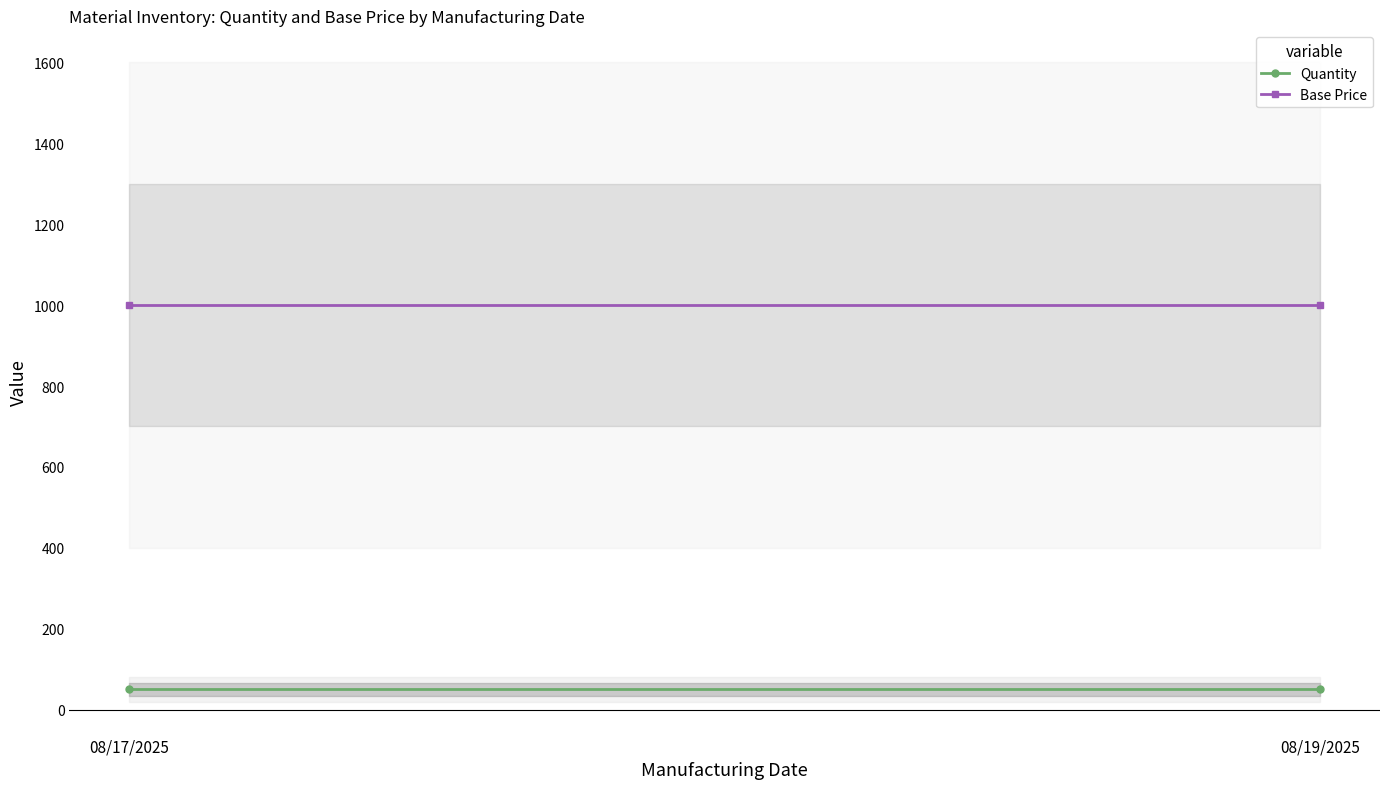

The Base Price series shows 1653 at 08/17/2025. True or false?

False